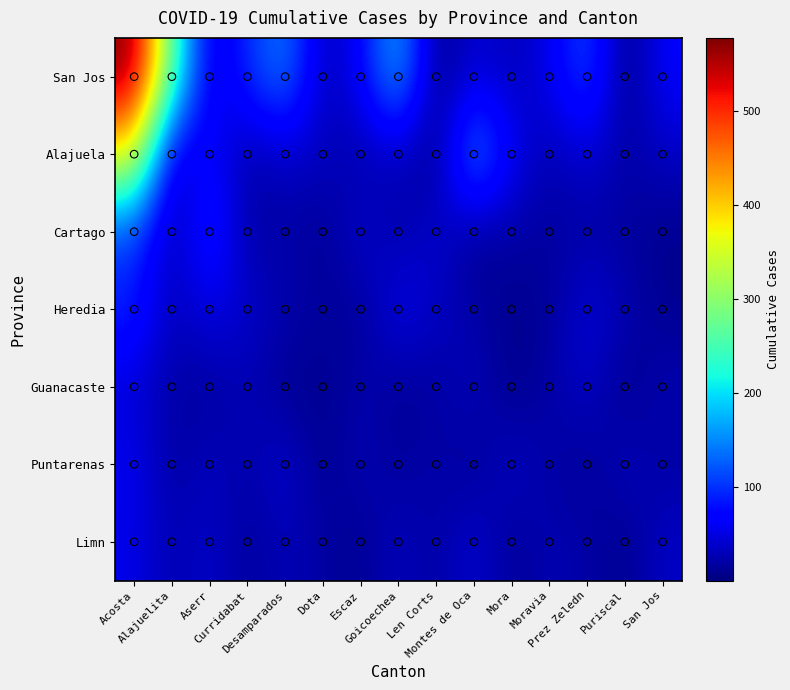

What is the difference between the San Jos values at Prez Zeledn and Mora?

93